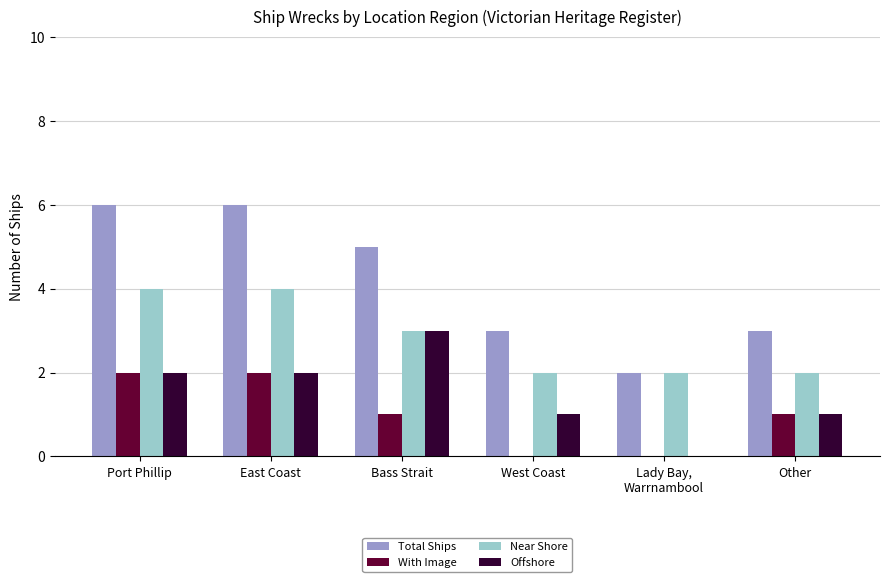

How many Near Shore values are between 2 and 4?

6